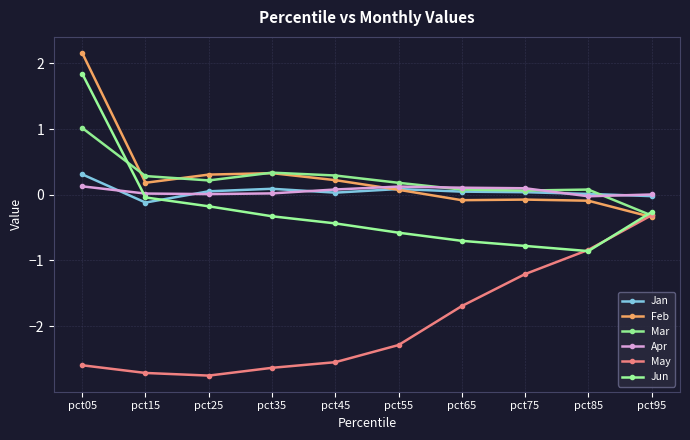

At which category is the sum across all series the highest?

pct05